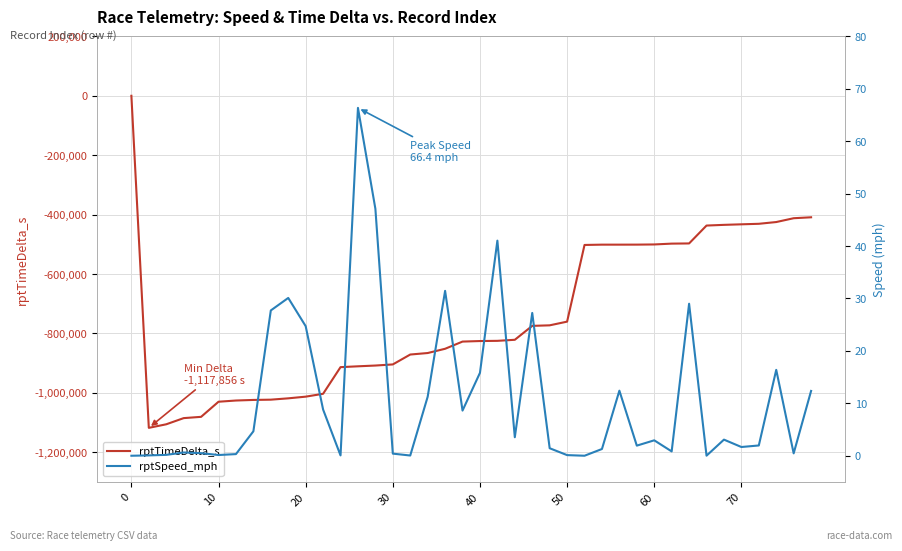

What are all the series names shown in the legend?

rptTimeDelta_s, rptSpeed_mph